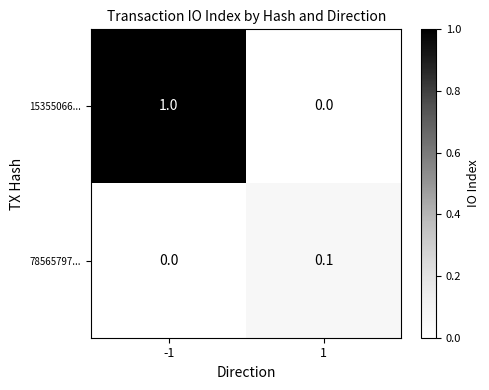

True or false: 15355066... has a value of 0.0 at 1.

True